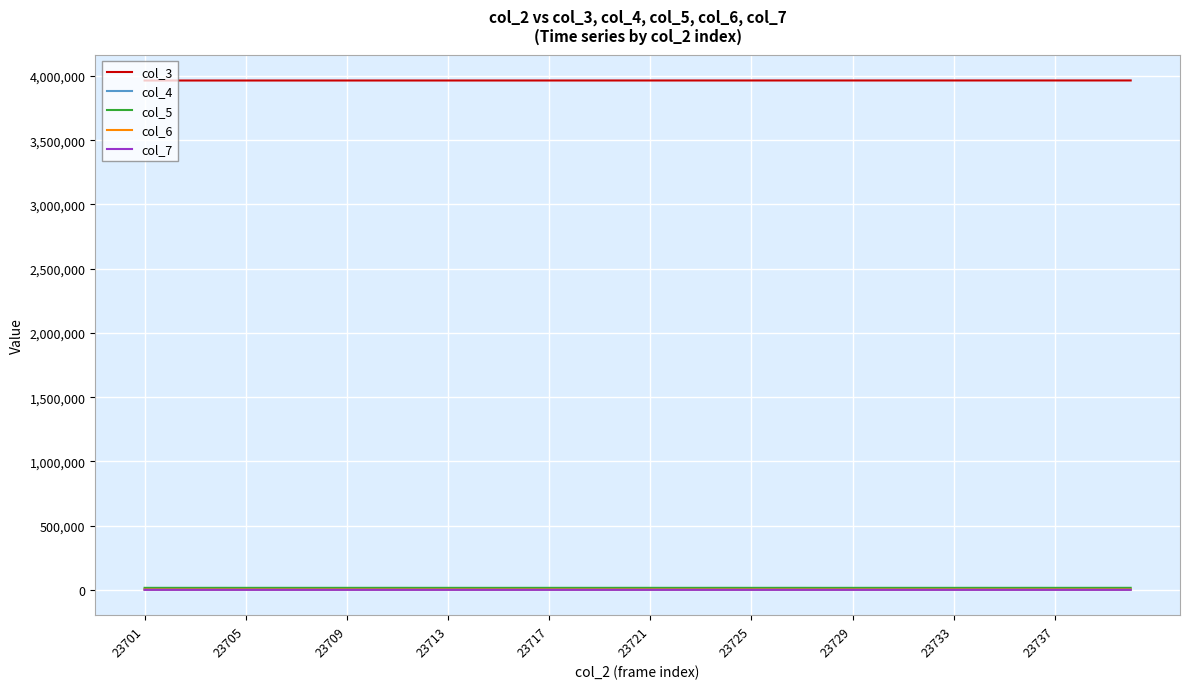

How many series are shown in this chart?

5